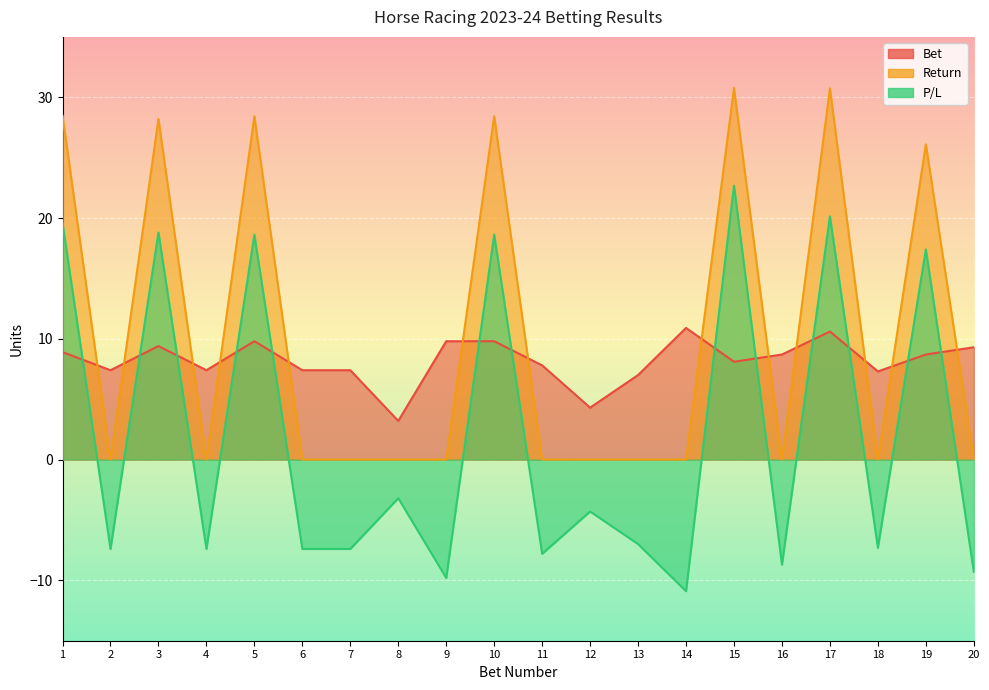

Which series has the largest range (max minus min)?

P/L